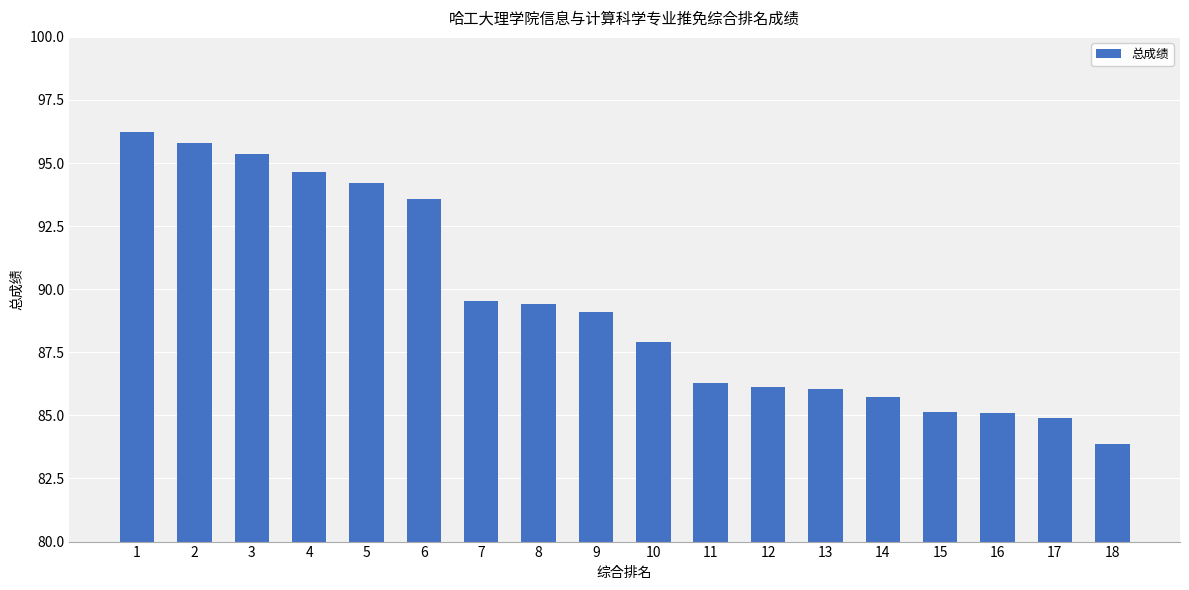

What is the average value?

89.4